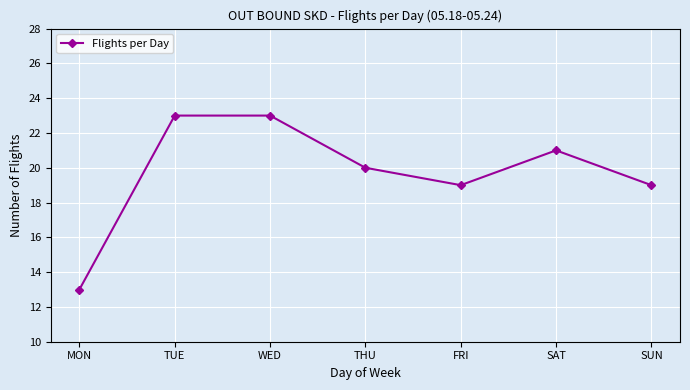

What is the change in value from WED to SAT?

-2